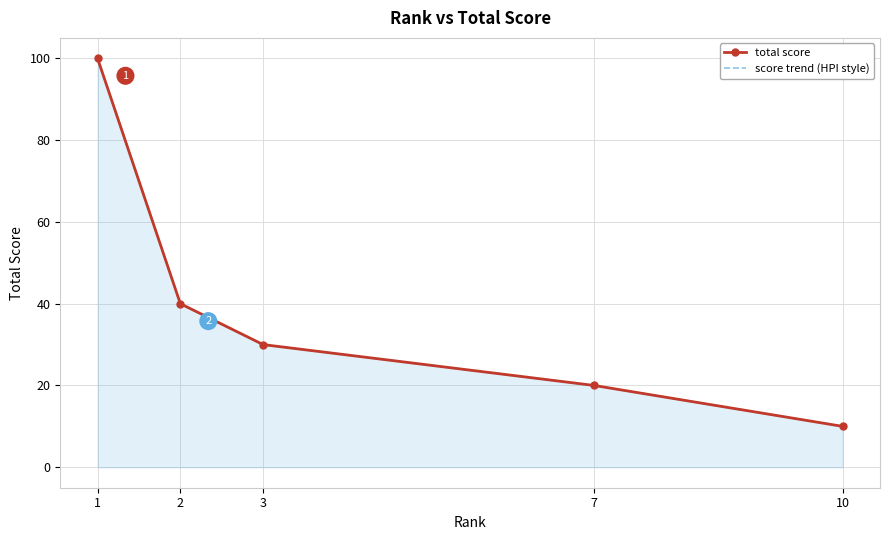

List the labels in order of total score value, largest first.

1, 2, 3, 7, 10